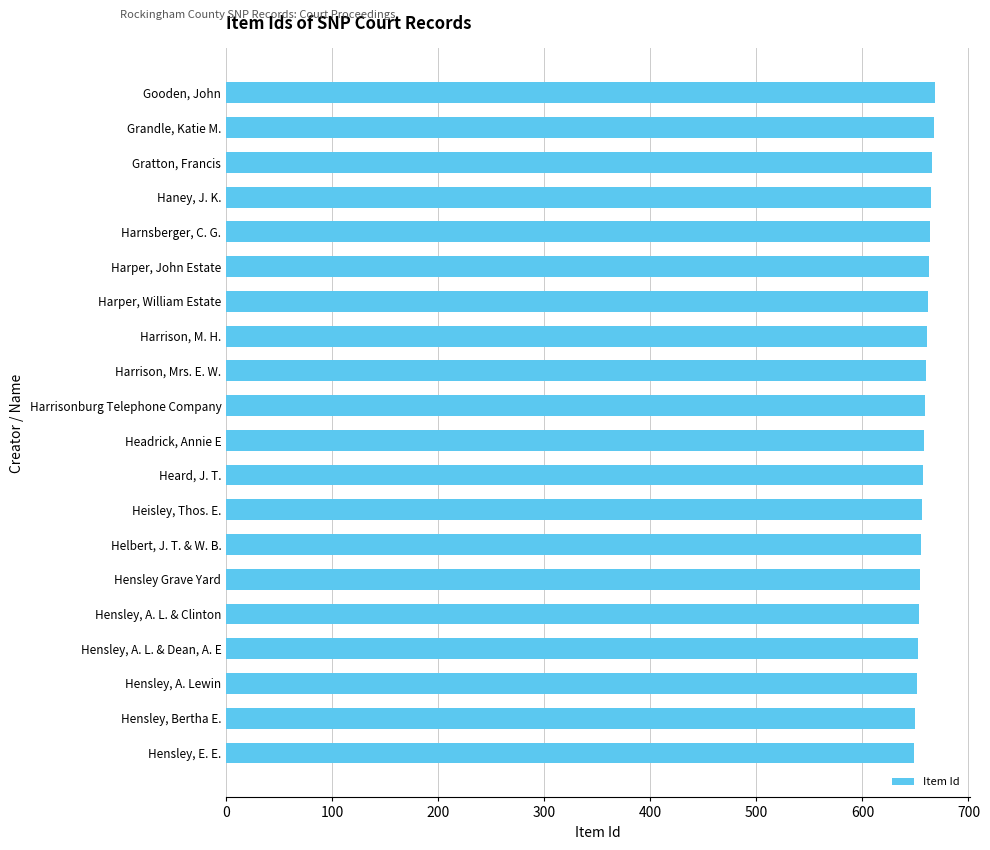

Are the bars grouped side by side (vs. stacked)?

No